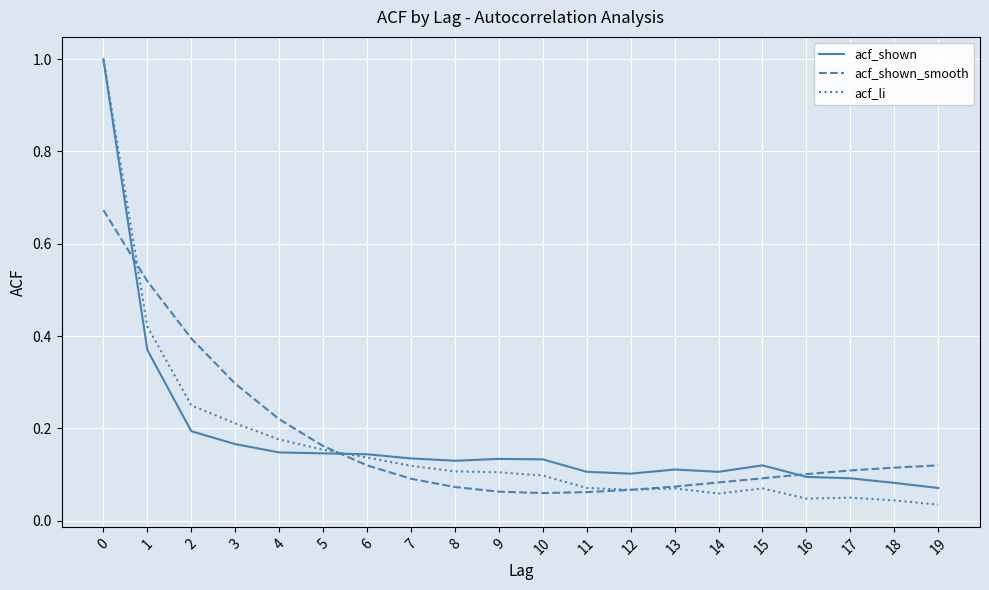

What is the total value across all series at 2?

0.8